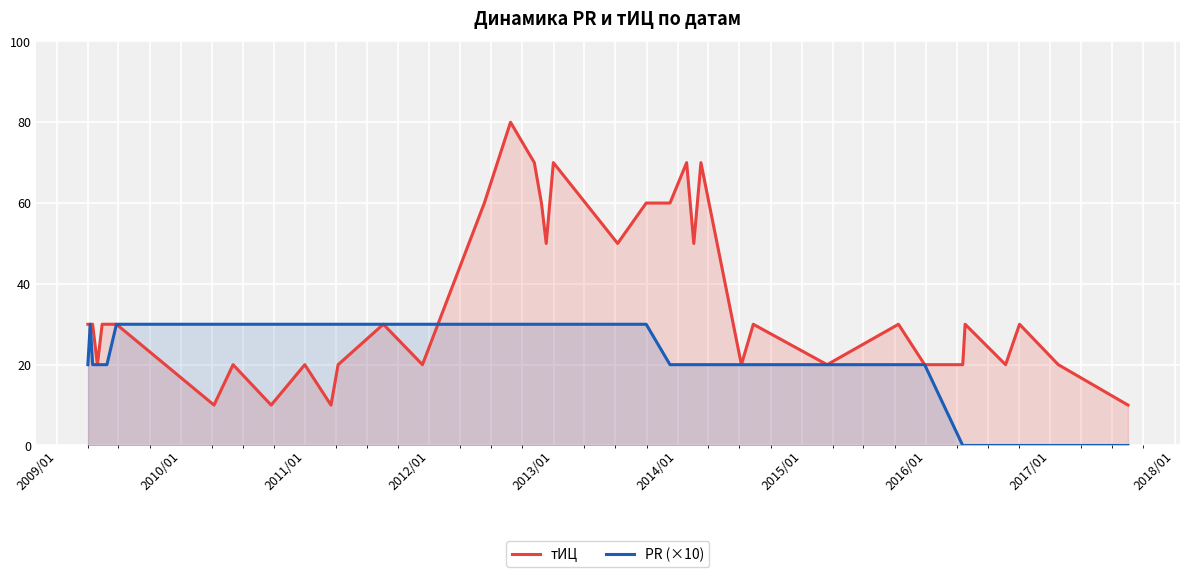

What is the sum of all тИЦ values?

1340